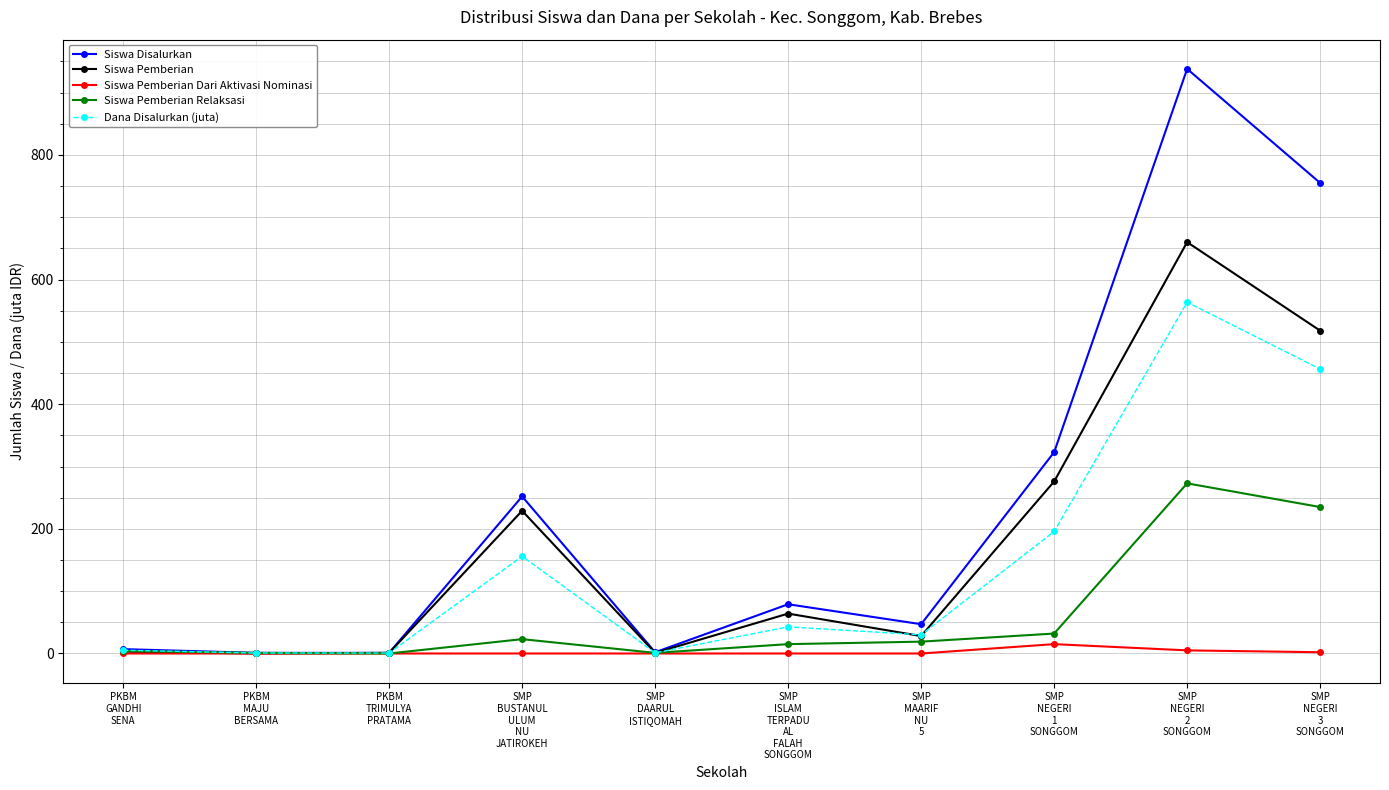

What value does the Dana Disalurkan (juta) series have at SMP
ISLAM
TERPADU
AL
FALAH
SONGGOM?

42.8